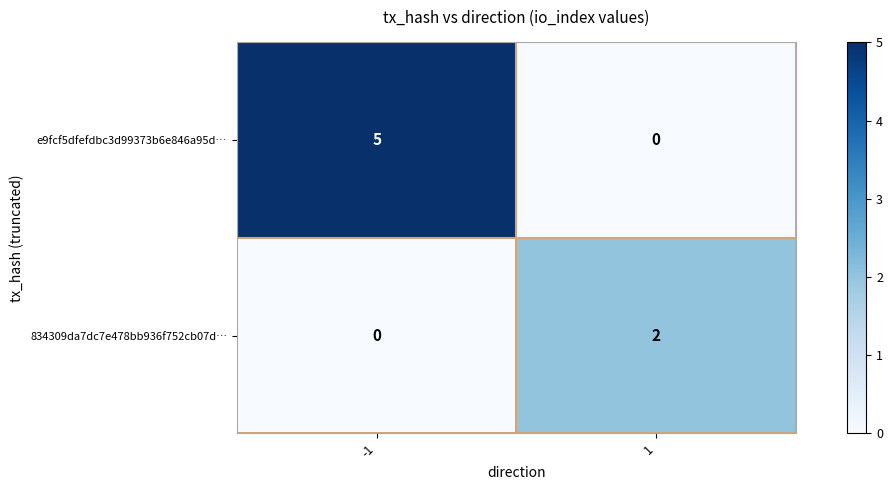

At which category is the sum across all series the highest?

-1